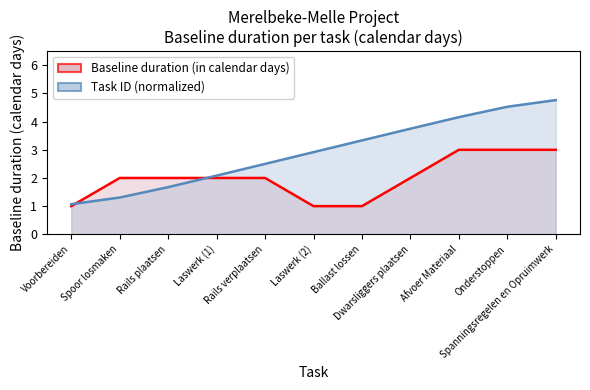

What is the sum of all values?

32.1